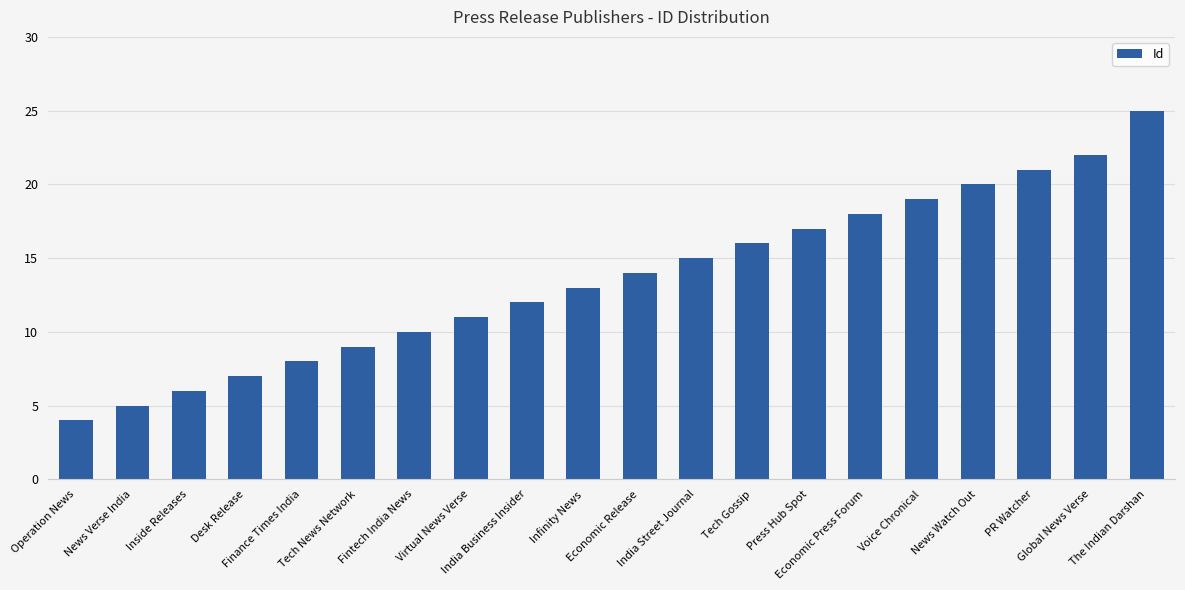

Which label corresponds to the smallest value in the chart?

Operation News